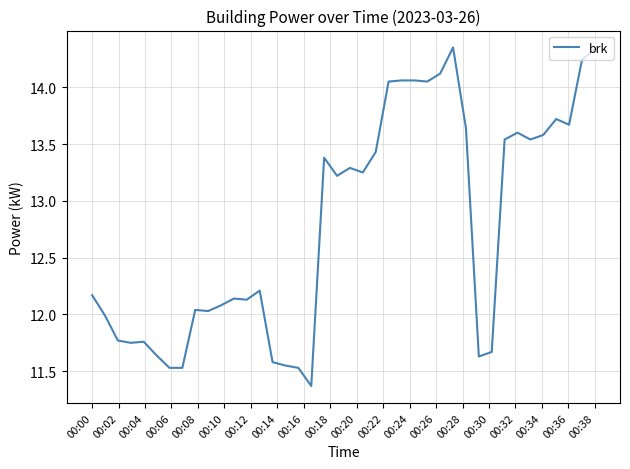

What is the smallest value displayed?

11.4